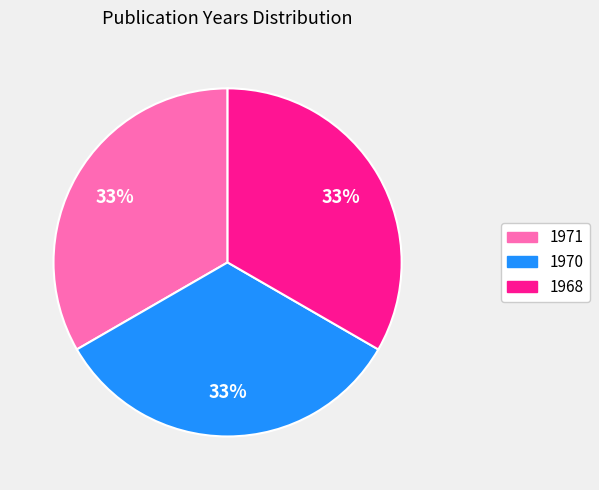

What is the ratio of the value at 1968 to the value at 1970?

1.0